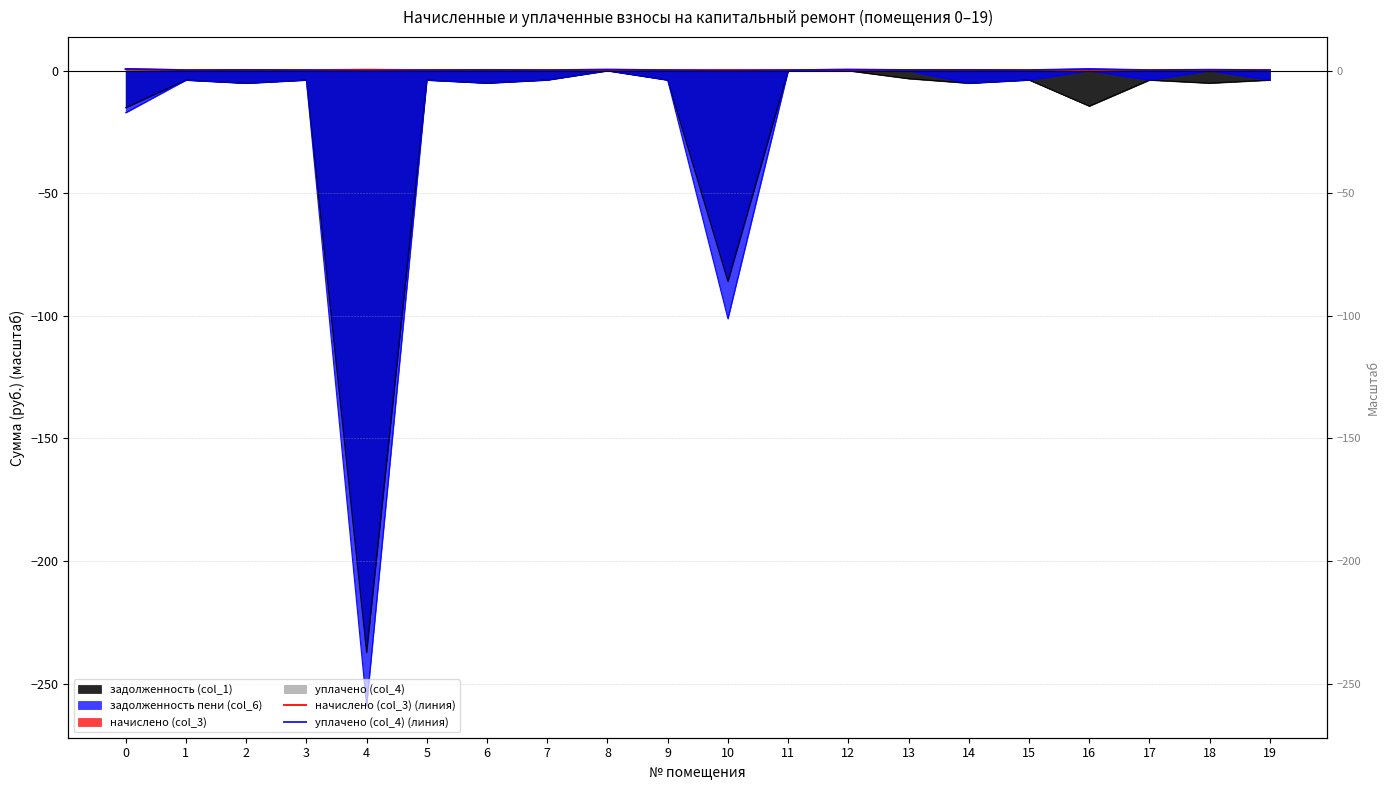

List the series in order of their overall mean, lowest first.

уплачено (col_4) (линия), начислено (col_3) (линия)